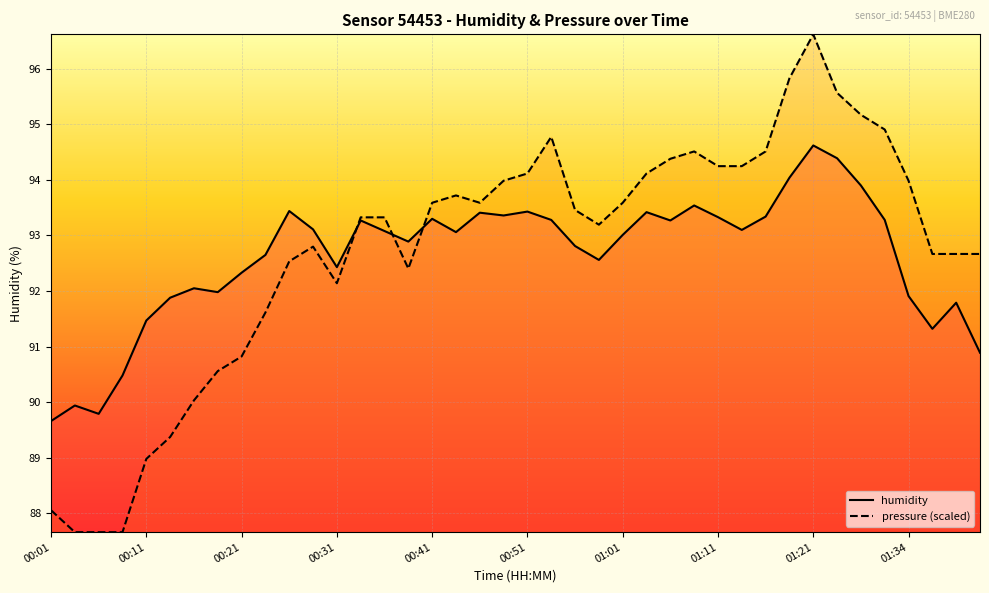

Rank the series at 33 from lowest to highest value.

humidity, pressure (scaled)